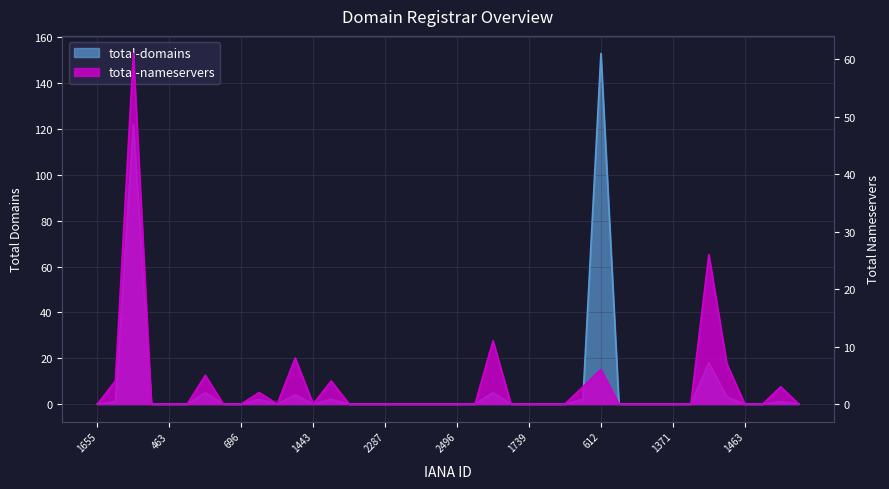

In total-nameservers, how many points are higher than both neighbors (excluding endpoints)?

9